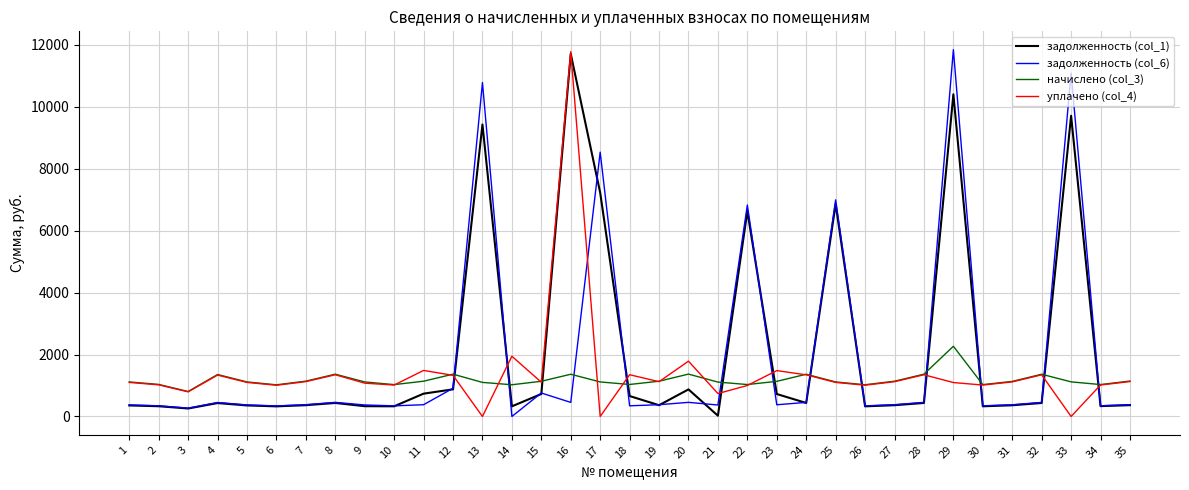

What value does the задолженность (col_1) series have at 22?

6627.2